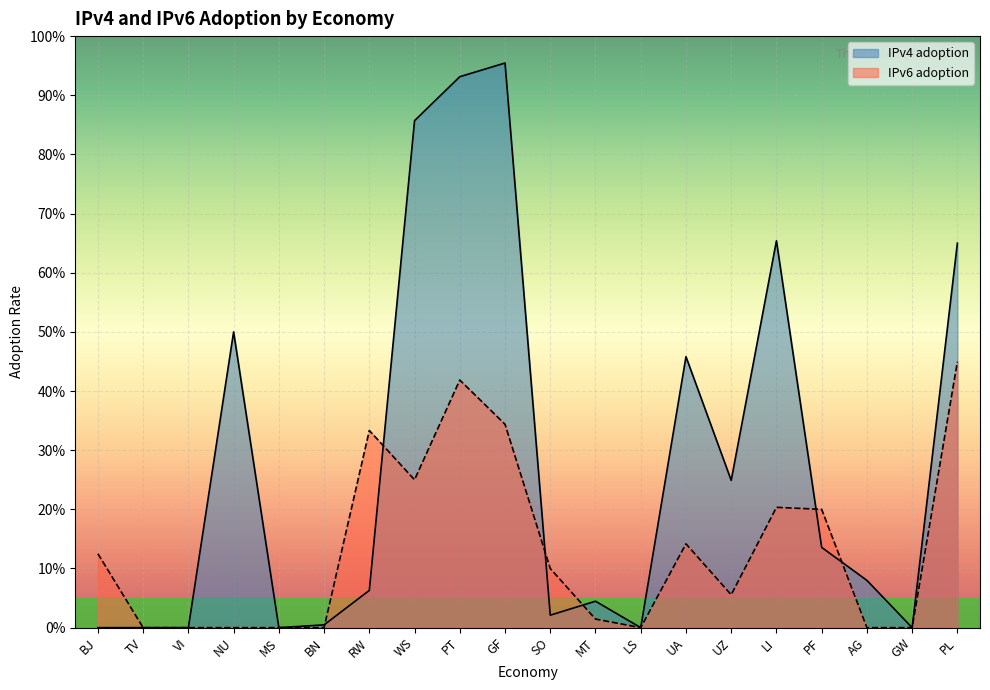

Which series has the widest spread of values?

IPv4 adoption